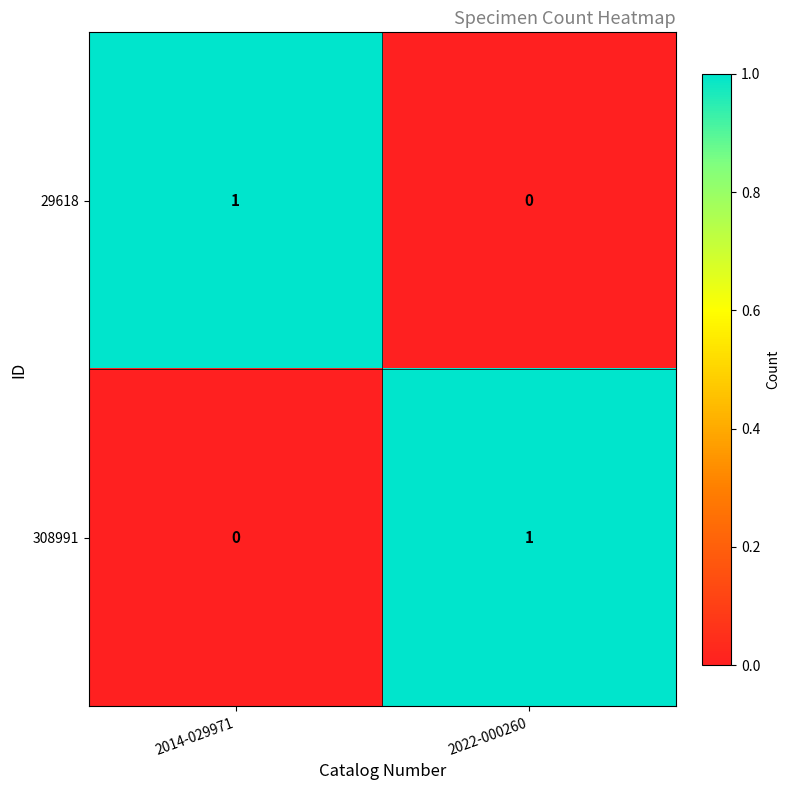

Reading left to right, transcribe all the data shown in this chart.

29618: 2014-029971=1	2022-000260=0
308991: 2014-029971=0	2022-000260=1